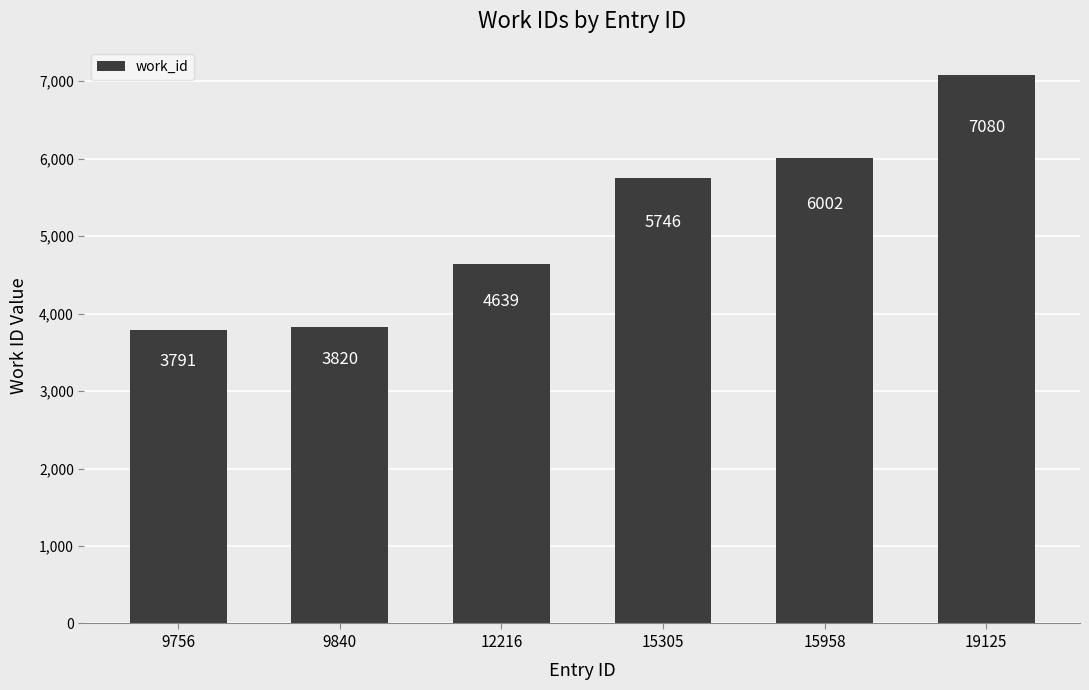

At which category does the chart reach its peak across all series?

19125